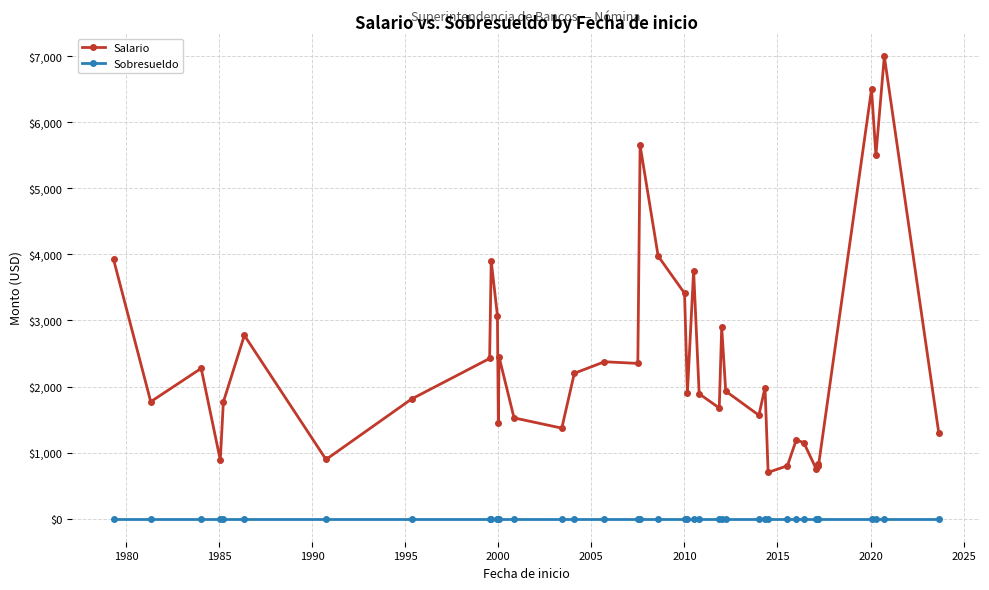

What is the minimum value for Salario?

700